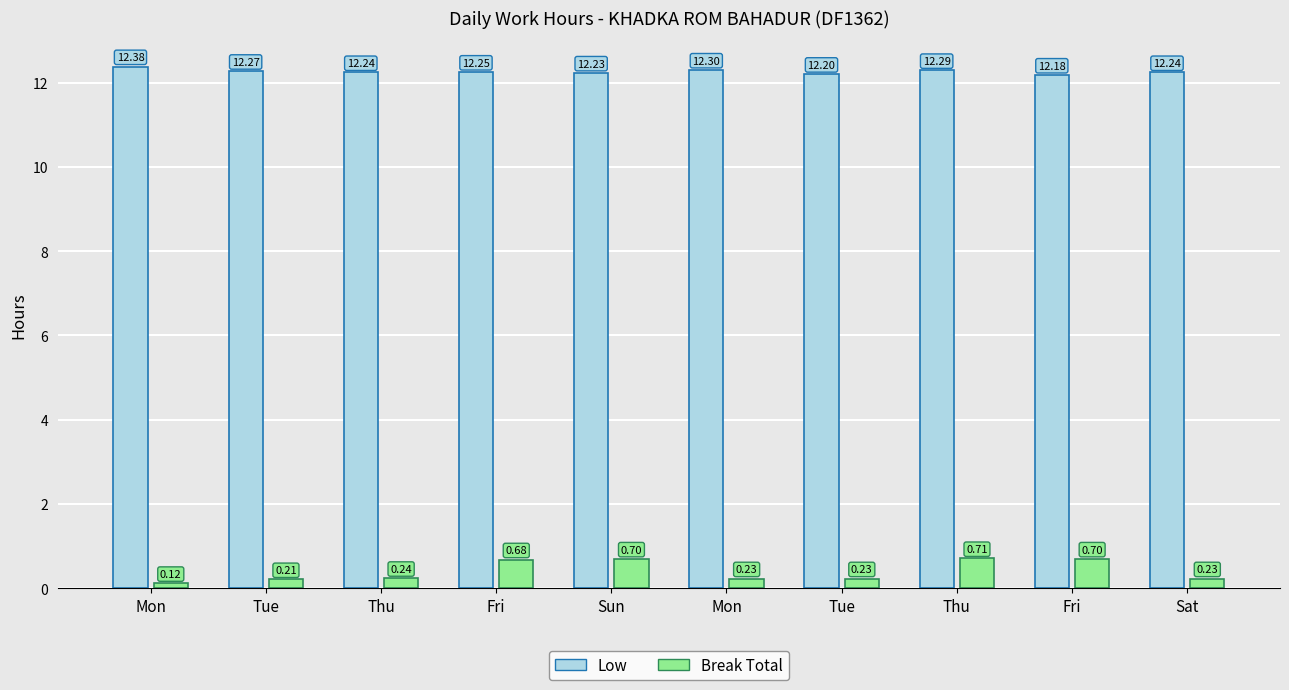

How many categories are shown in the chart?

10